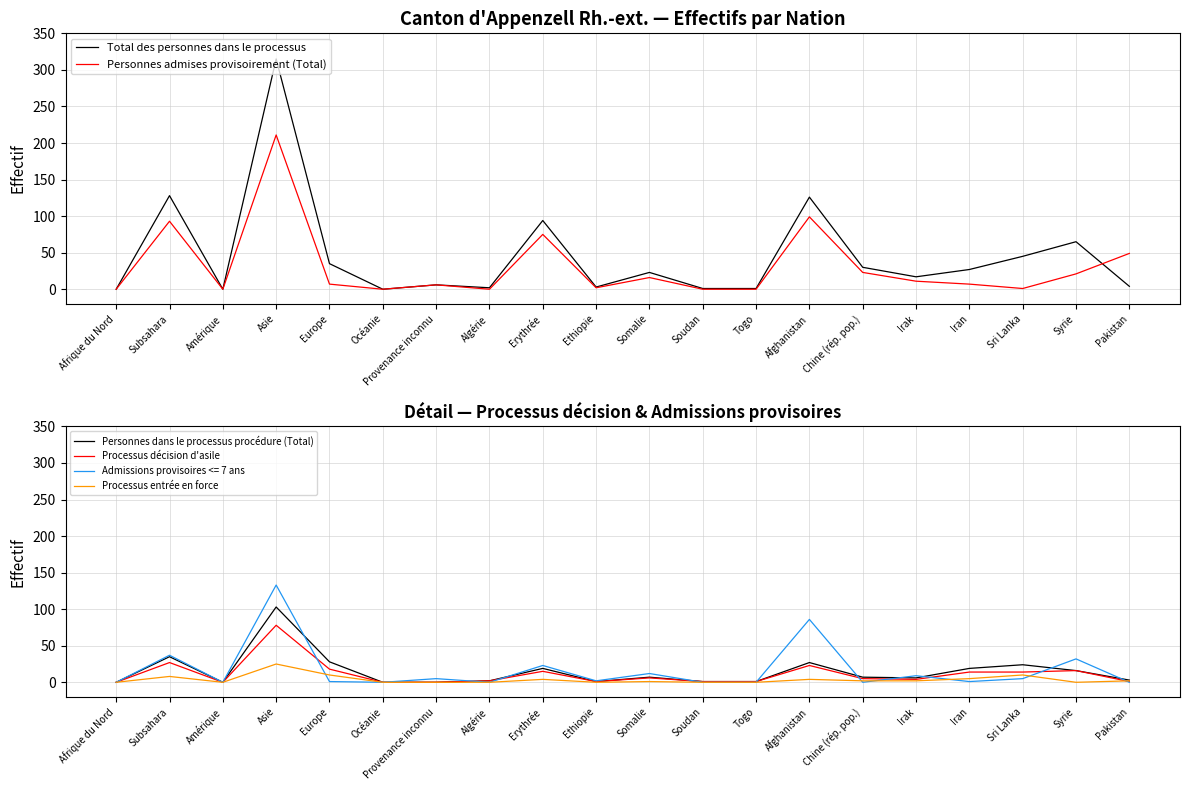

Which has a higher value, Europe or Togo?

Europe